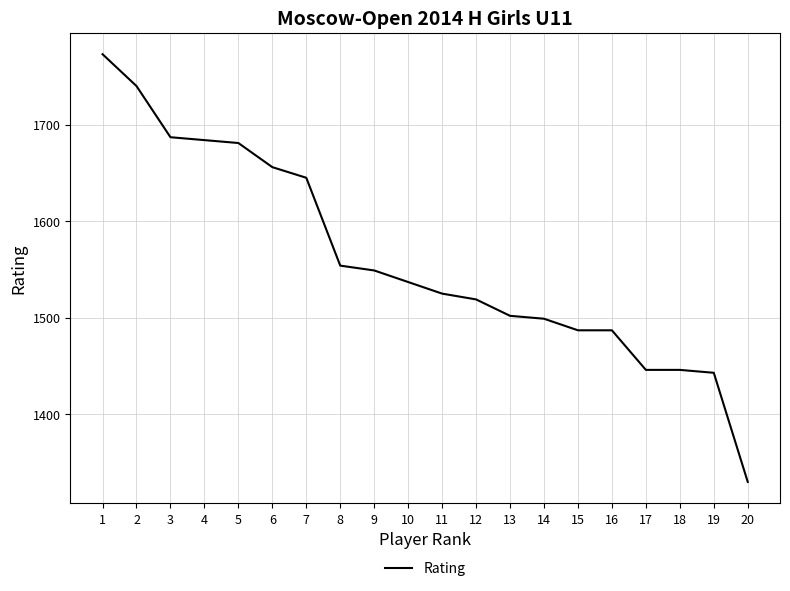

How many lines are shown in the chart?

1